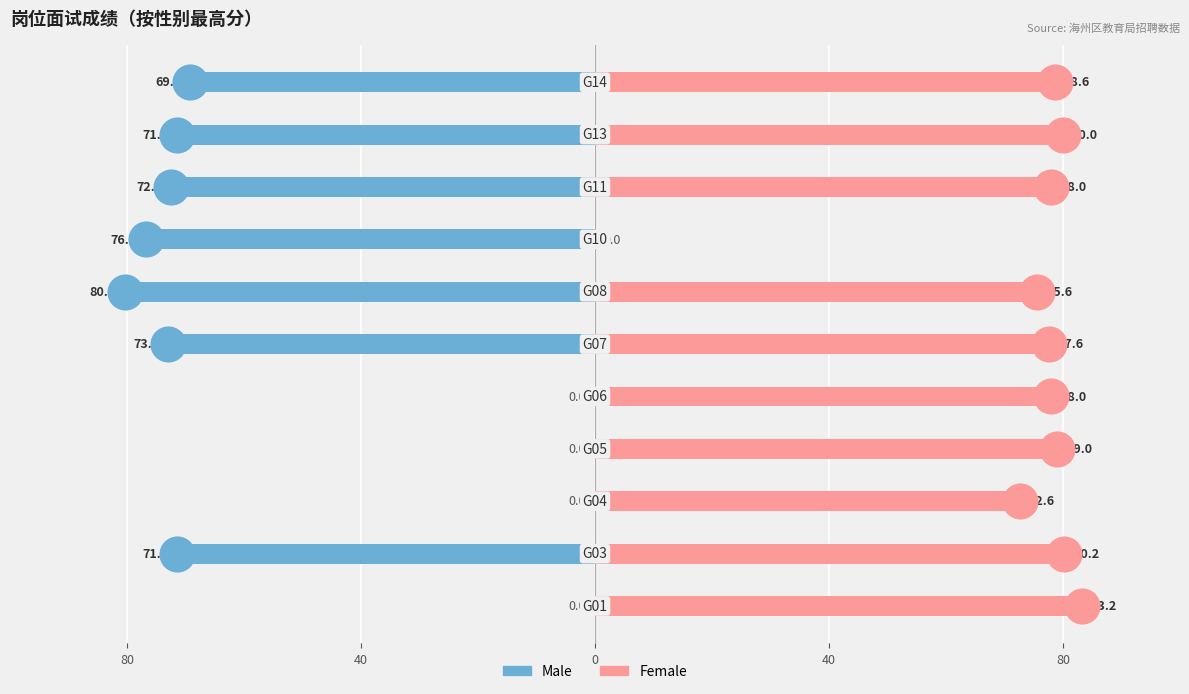

Are the bars horizontal?

Yes